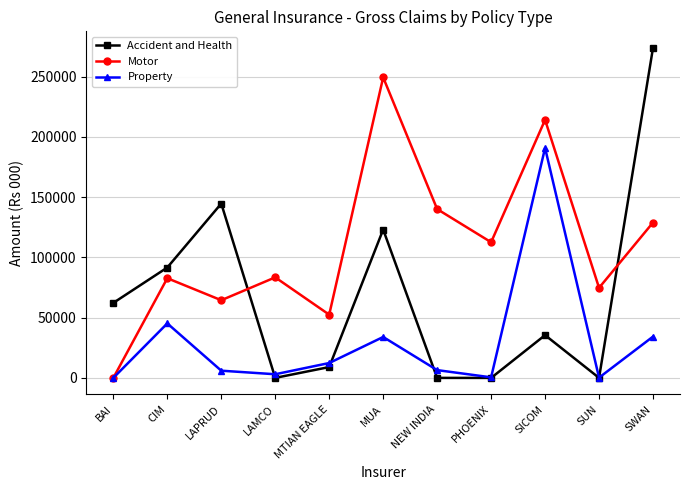

The Property series shows 62290.3 at CIM. True or false?

False